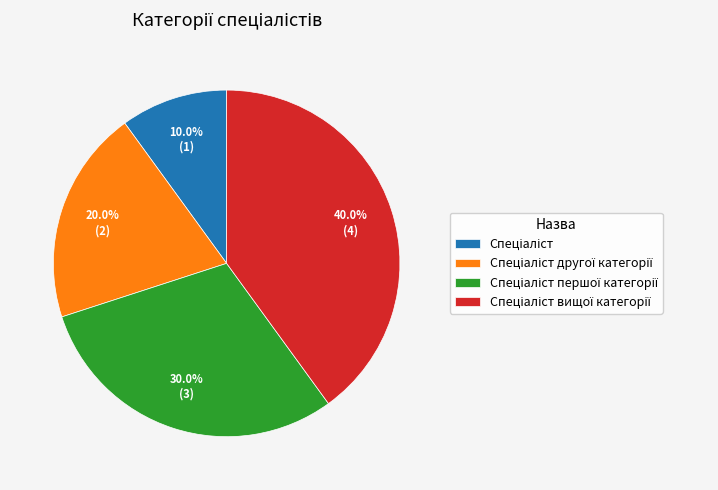

Does any single category account for the majority?

No